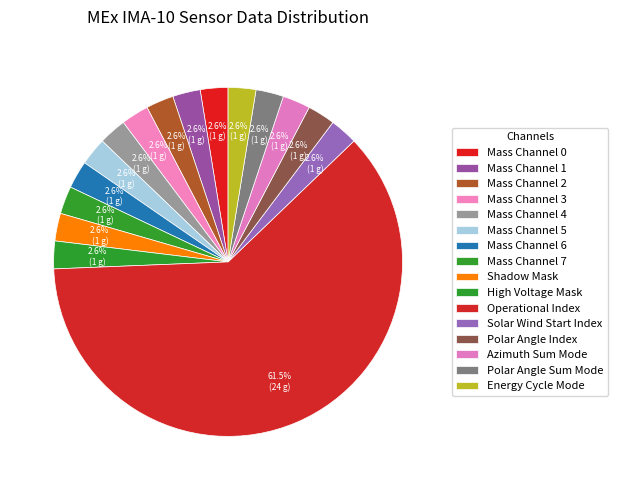

How many segments does this pie chart have?

16